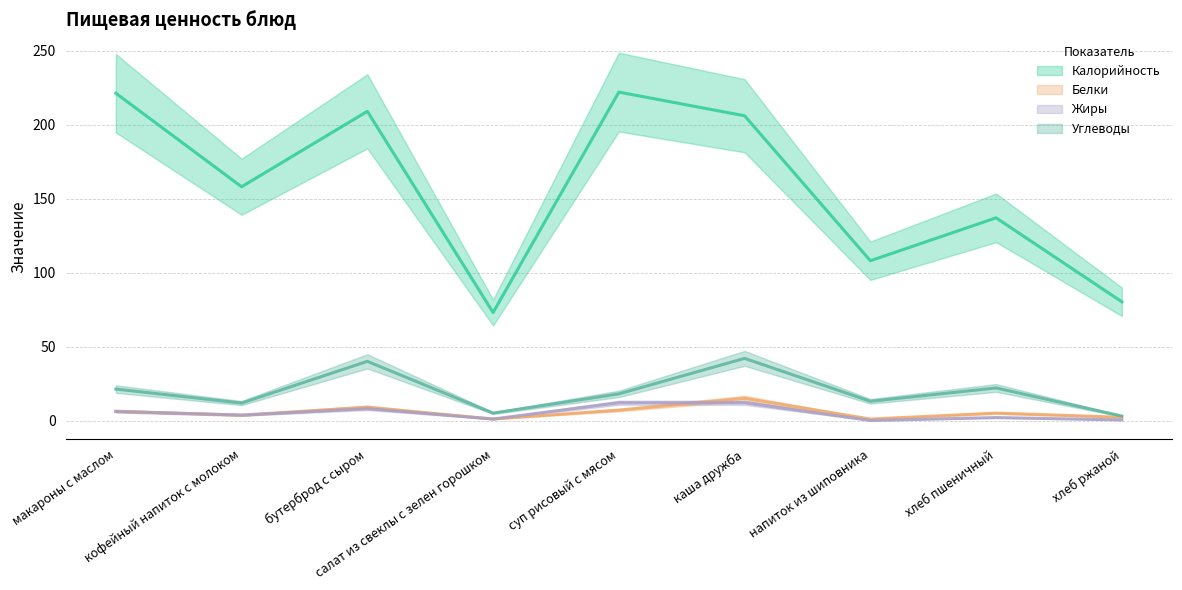

What is the label of the 1st point from the right?

хлеб ржаной